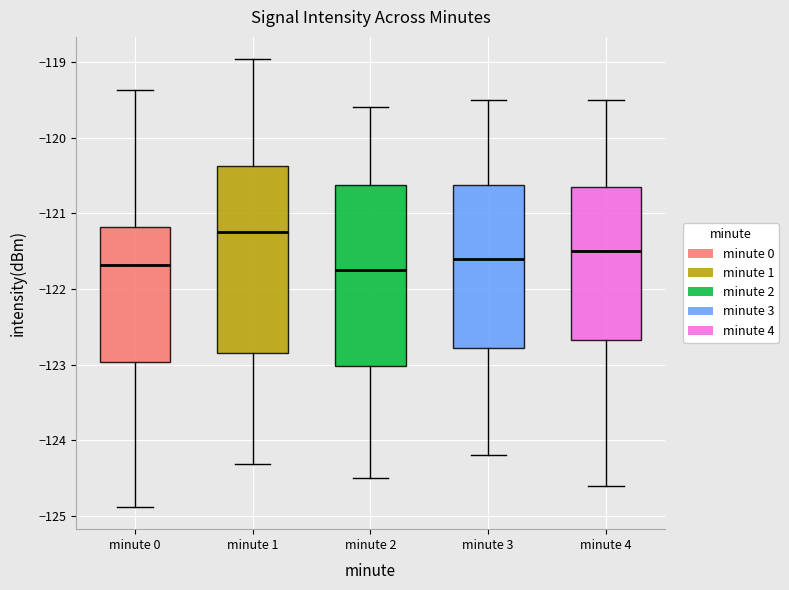

Reading left to right, read every box against the y-axis: the position of its median line, the range the box covers, and the ends of its whiskers. The values are not printed on the chart, so give them approximately, as read against the axis.

minute 0: median -121.7, box -123.0 to -121.2, whiskers -124.9 to -119.4
minute 1: median -121.2, box -122.8 to -120.4, whiskers -124.3 to -119.0
minute 2: median -121.7, box -123.0 to -120.6, whiskers -124.5 to -119.6
minute 3: median -121.6, box -122.8 to -120.6, whiskers -124.2 to -119.5
minute 4: median -121.5, box -122.7 to -120.6, whiskers -124.6 to -119.5